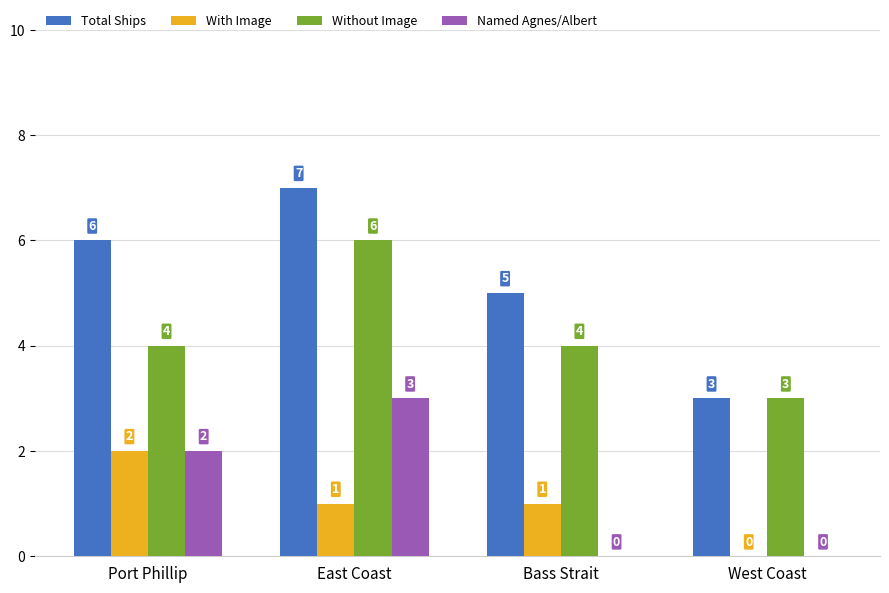

Reading left to right, extract all data points from this chart.

Total Ships: Port Phillip=6	East Coast=7	Bass Strait=5	West Coast=3
With Image: Port Phillip=2	East Coast=1	Bass Strait=1	West Coast=0
Without Image: Port Phillip=4	East Coast=6	Bass Strait=4	West Coast=3
Named Agnes/Albert: Port Phillip=2	East Coast=3	Bass Strait=0	West Coast=0